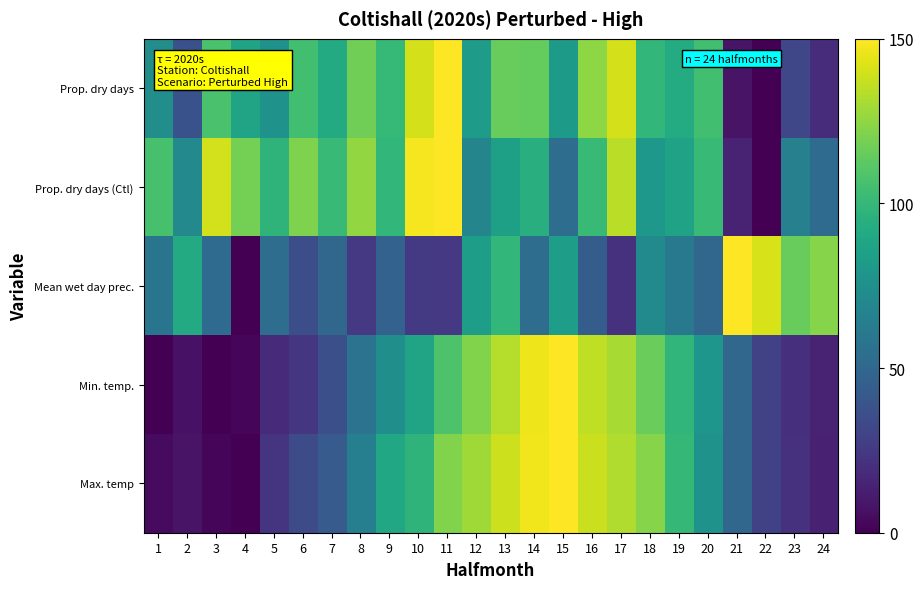

Reading left to right, transcribe all the data shown in this chart.

Prop. dry days: 1=74.0	2=37.9	3=106.8	4=87.8	5=76.7	6=104.3	7=91.5	8=117.5	9=100.2	10=140.4	11=150.0	12=82.4	13=114.9	14=114.4	15=81.5	16=124.3	17=140.6	18=99.4	19=92.1	20=104.5	21=7.7	22=0.0	23=31.7	24=19.0
Prop. dry days (Ctl): 1=106.4	2=70.7	3=139.8	4=118.4	5=97.5	6=121.1	7=101.6	8=125.7	9=99.1	10=148.1	11=150.0	12=68.0	13=85.5	14=94.0	15=53.7	16=101.3	17=134.3	18=80.2	19=86.3	20=101.5	21=14.1	22=0.0	23=65.5	24=52.2
Mean wet day prec.: 1=58.1	2=91.6	3=52.6	4=0.0	5=53.7	6=35.8	7=49.3	8=24.8	9=47.3	10=25.4	11=25.0	12=84.3	13=99.3	14=53.4	15=84.2	16=44.0	17=21.5	18=71.2	19=60.8	20=49.5	21=150.0	22=140.7	23=115.1	24=122.8
Min. temp.: 1=0.3	2=7.5	3=0.0	4=2.0	5=18.4	6=23.6	7=36.7	8=56.9	9=74.7	10=87.9	11=107.9	12=121.7	13=133.5	14=146.2	15=150.0	16=135.7	17=130.1	18=115.6	19=98.6	20=78.9	21=49.3	22=29.1	23=20.0	24=14.1
Max. temp: 1=4.4	2=7.7	3=2.3	4=0.0	5=22.5	6=34.2	7=43.1	8=64.9	9=89.1	10=97.4	11=121.8	12=128.9	13=138.6	14=146.8	15=150.0	16=137.9	17=132.0	18=122.6	19=99.7	20=77.3	21=49.8	22=29.9	23=21.6	24=13.5